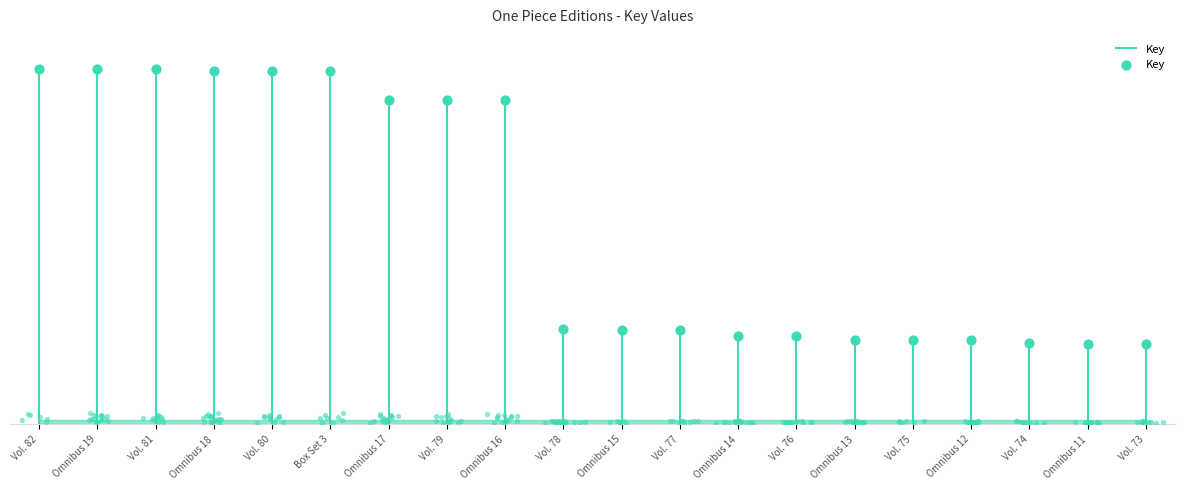

Between Vol. 82 and Omnibus 17, which is larger?

Vol. 82